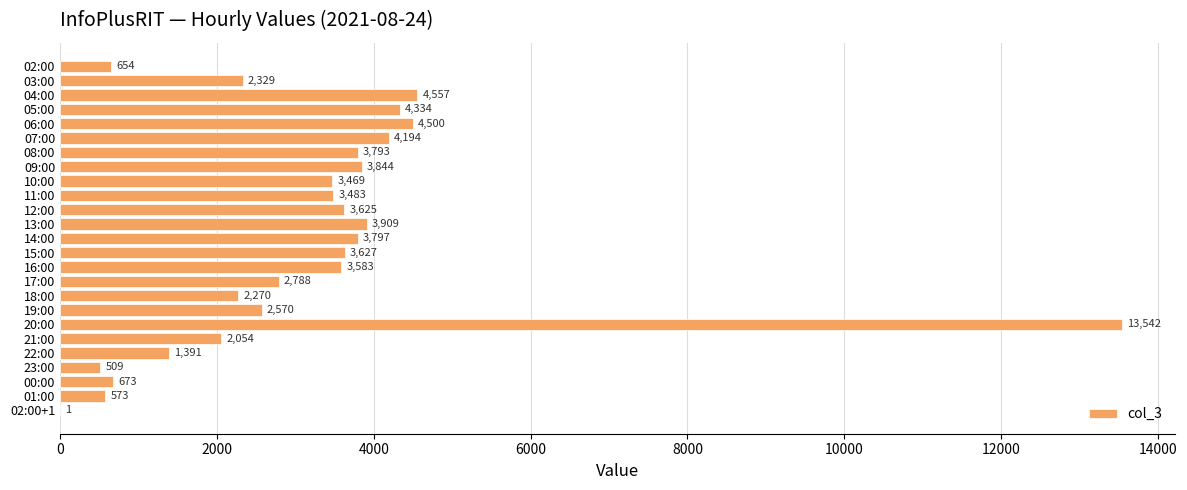

What is the sum of the values at 01:00 and 22:00?

1964